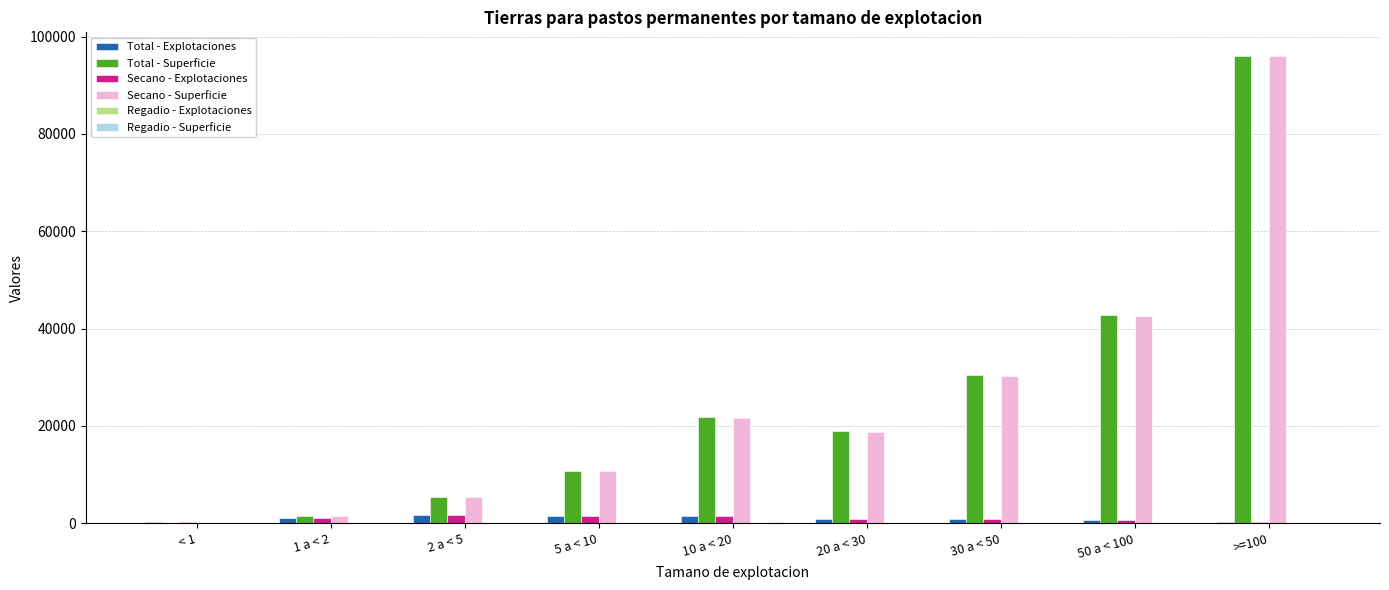

Where is Total - Superficie nearest to the value 48112?

50 a < 100